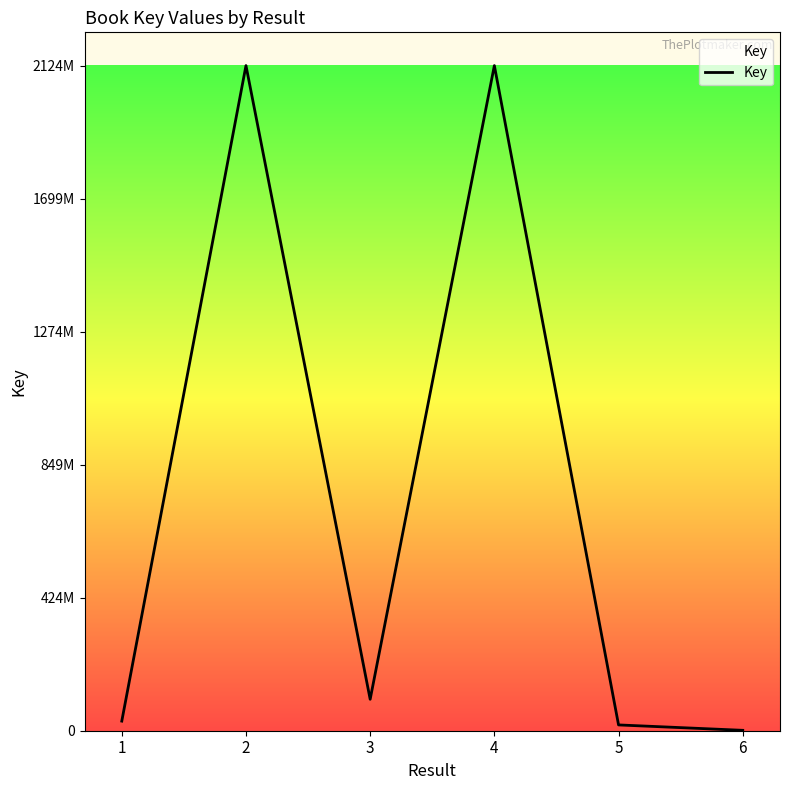

Rank the categories by value from lowest to highest.

6, 5, 1, 3, 4, 2